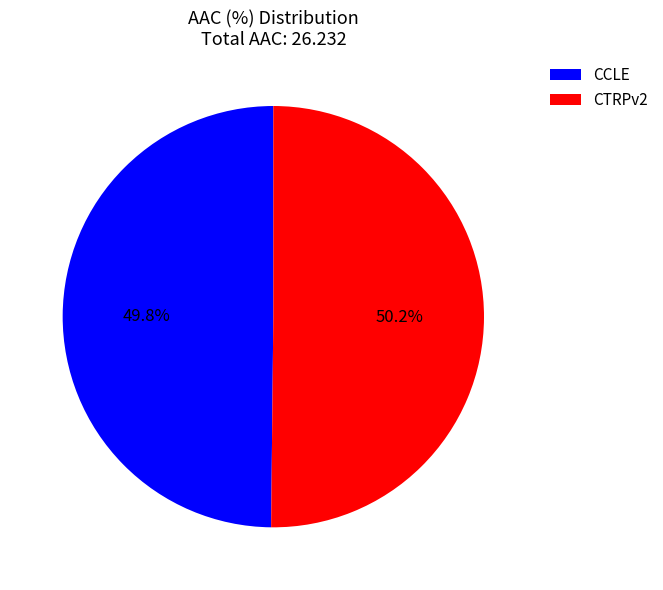

How many slices are in this pie chart?

2